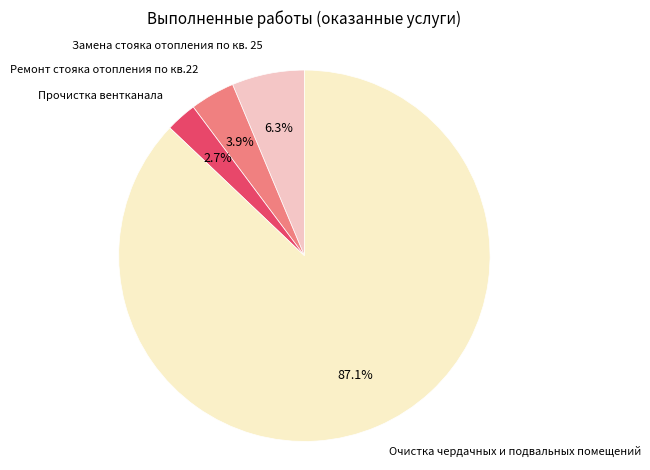

Is there a majority slice in this chart?

Yes